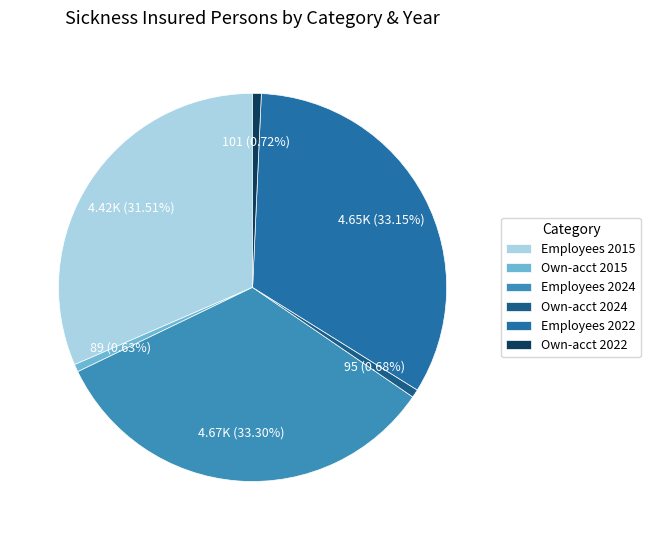

Rank the categories by value from lowest to highest.

Own-account workers 2015, Own-account workers 2024, Own-account workers 2022, Employees 2015, Employees 2022, Employees 2024